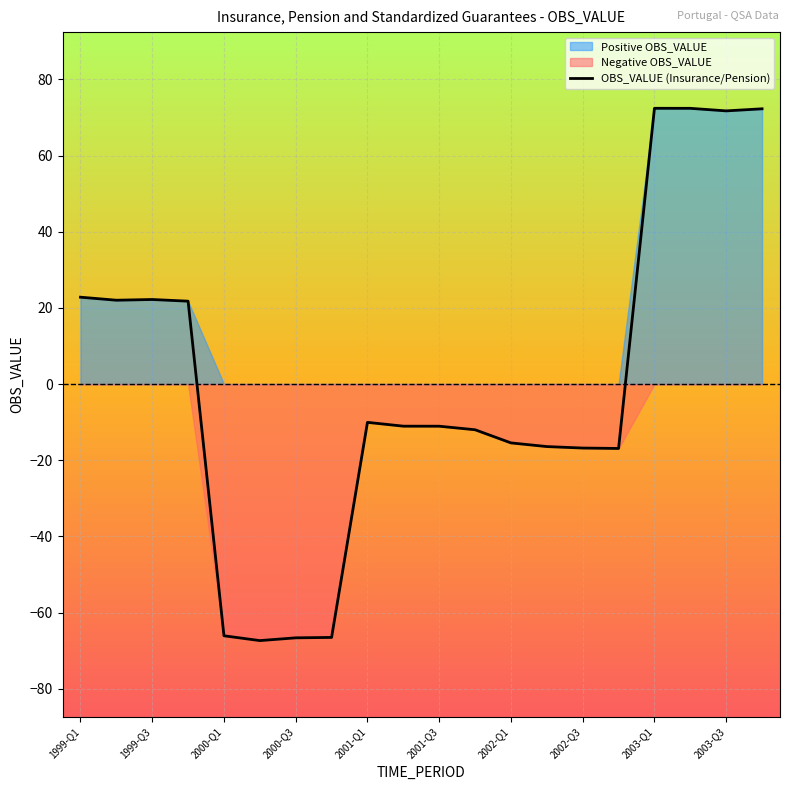

How many values exceed -11?

9